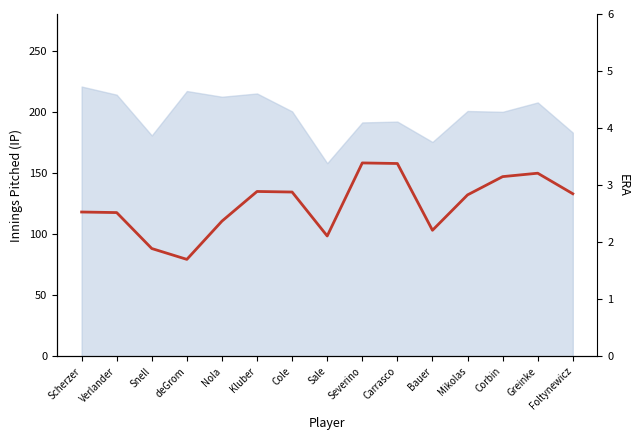

What is the change in value from Sale to Foltynewicz?

+0.7